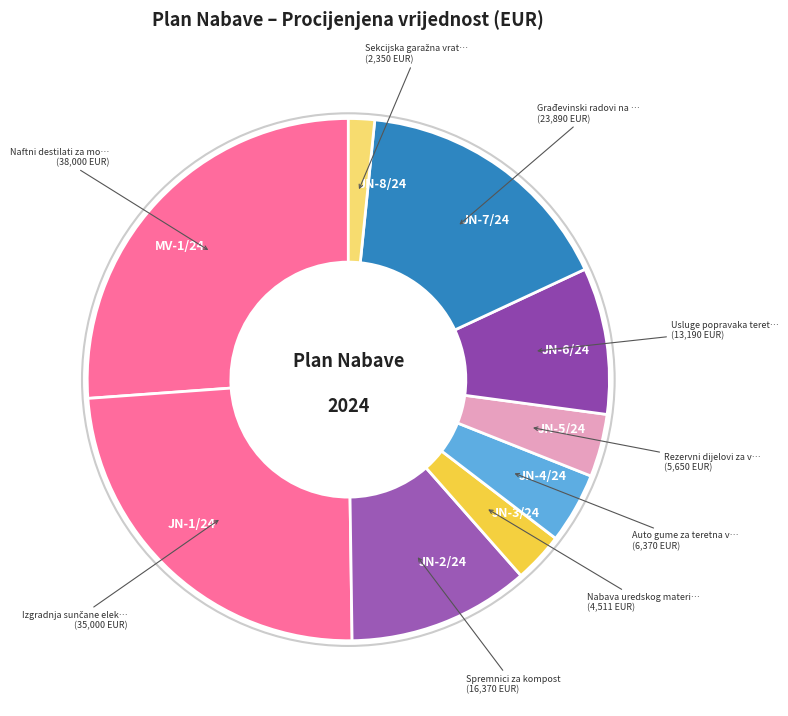

Is the sum of JN-8/24 and MV-1/24 greater than half?

No